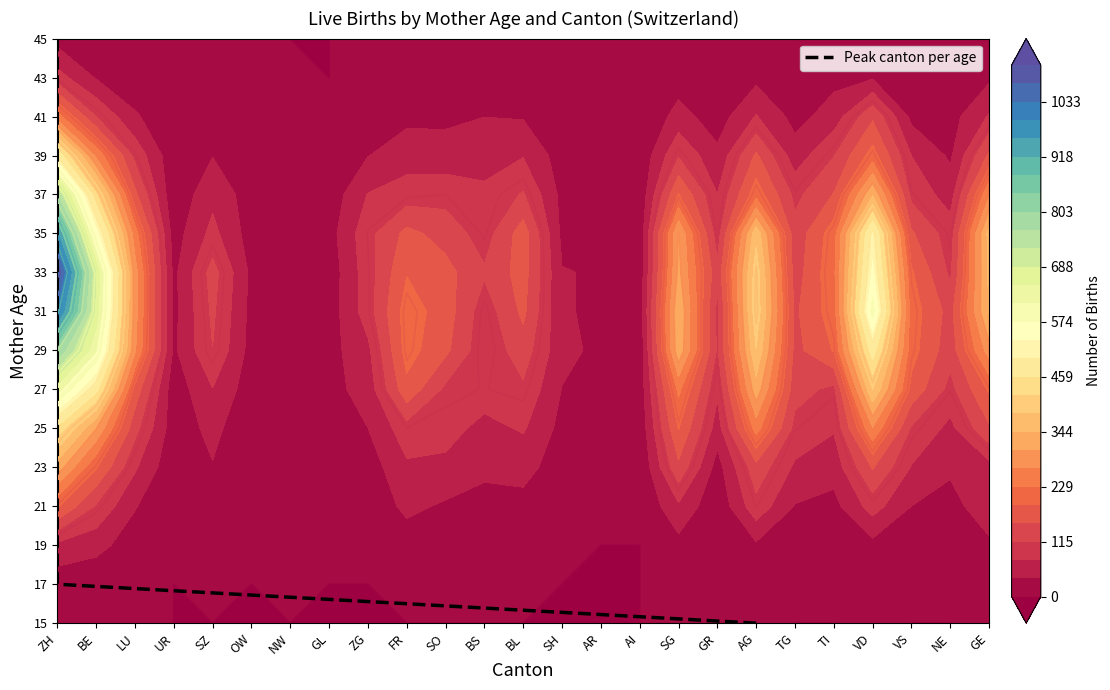

How many data points are less than 8?

8